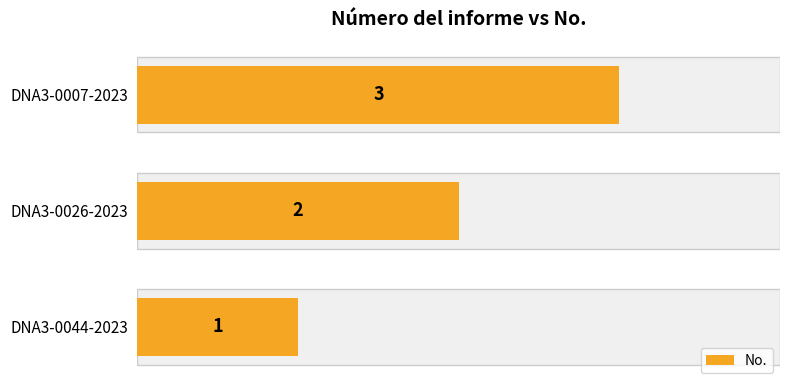

Reading left to right, list all the values displayed in this chart.

0.0=1	0.5=2	1.0=3